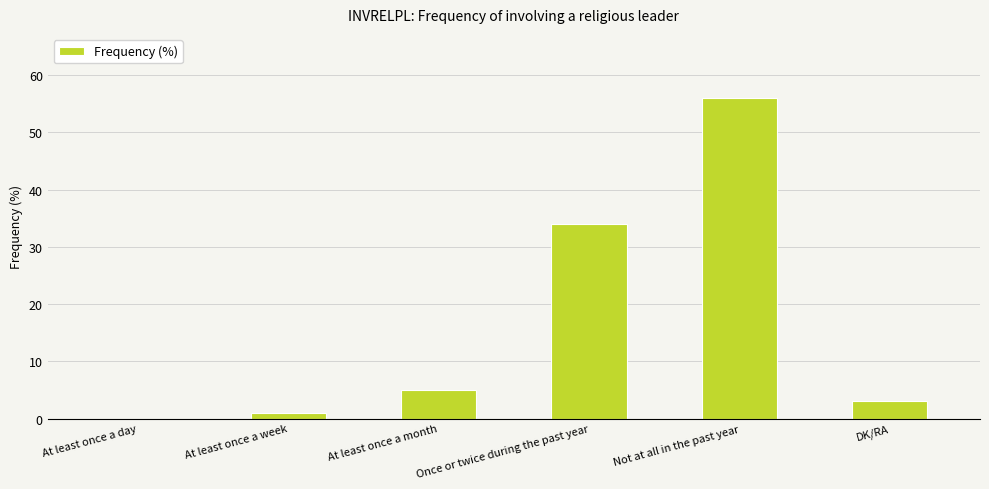

What is the sum of all values?

99